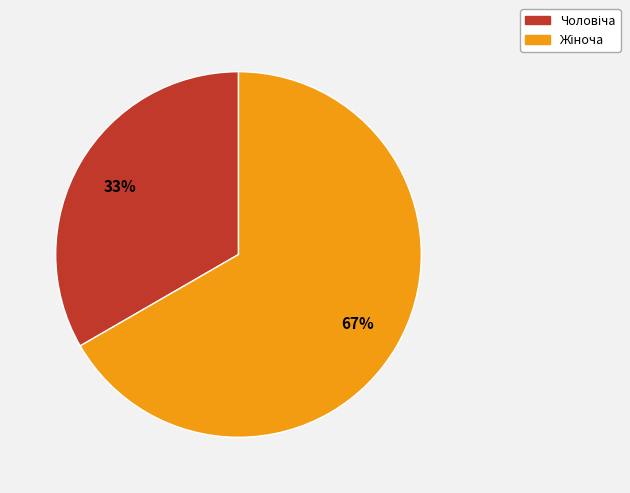

To the nearest percent, what is the average slice percentage?

50%